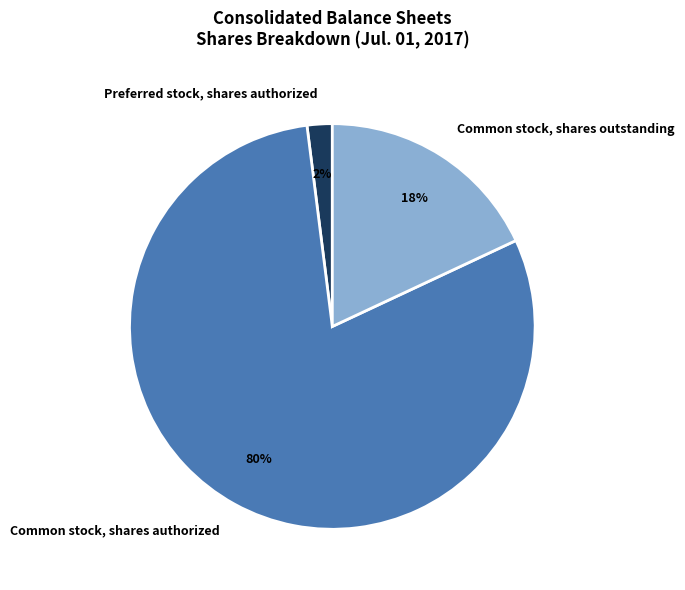

What percentage is the Common stock, shares outstanding slice, to the nearest percent?

18%